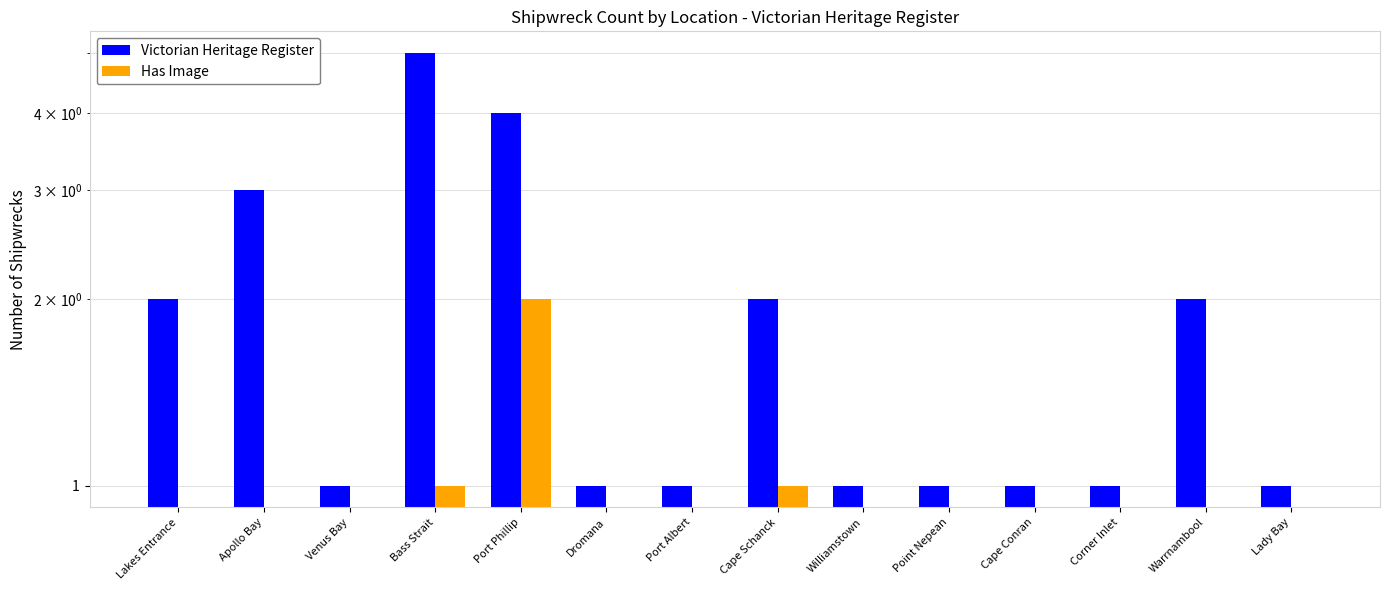

What are all the series names shown in the legend?

Victorian Heritage Register, Has Image